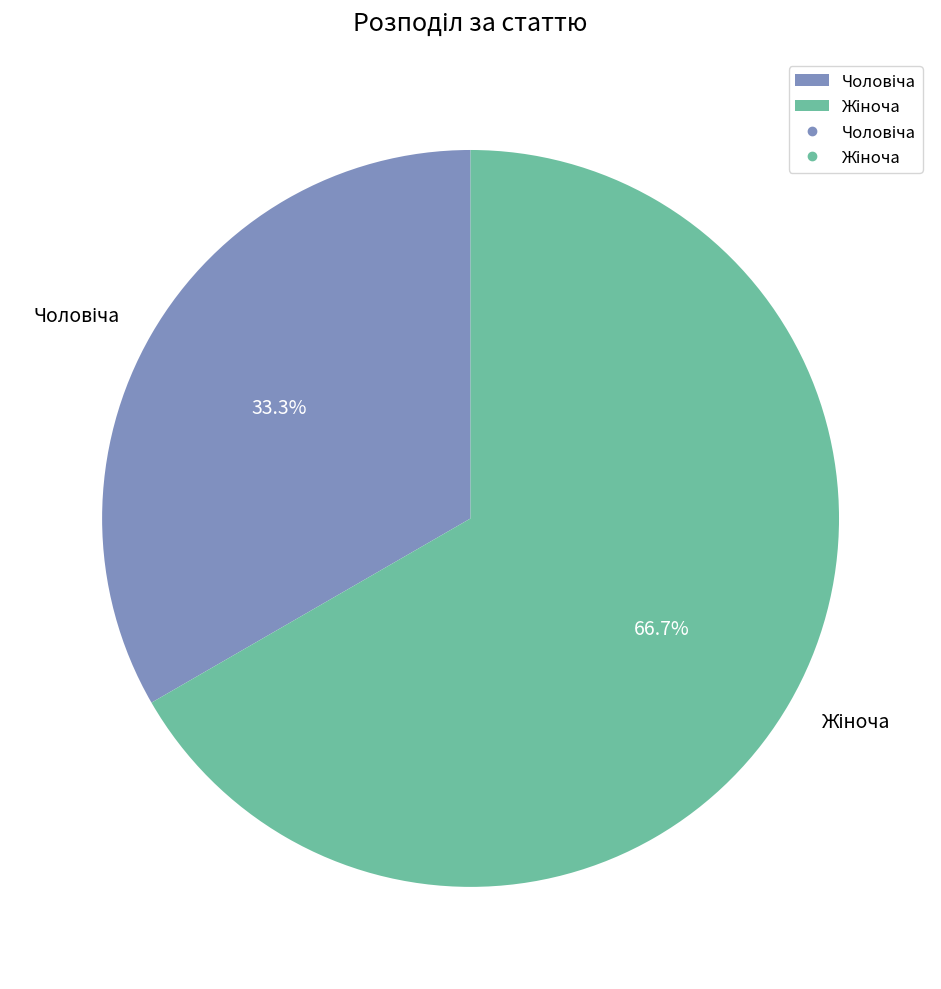

Does any single category account for the majority?

Yes